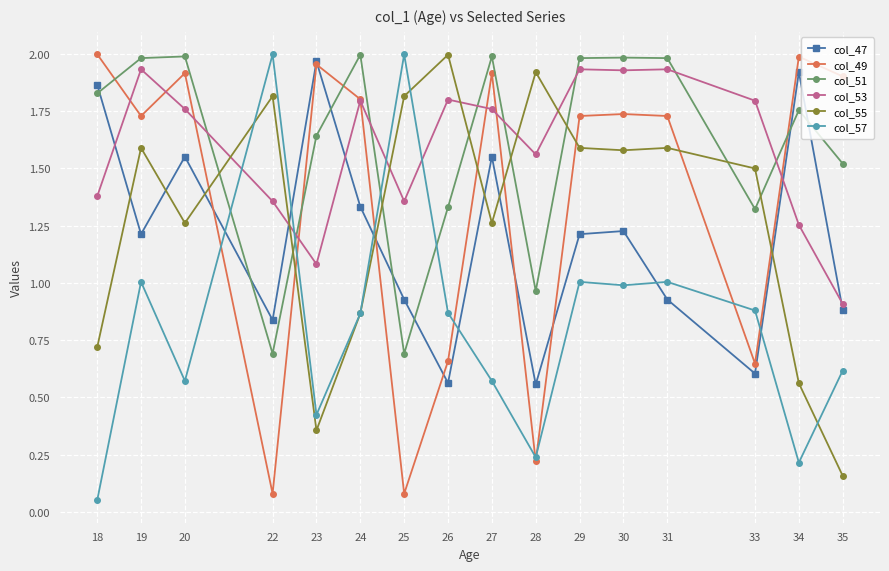

What is the total value across all series at 23?

7.4